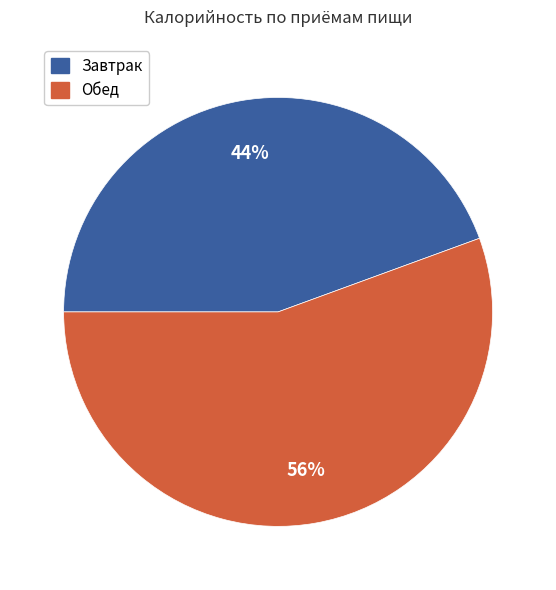

Is it true that Завтрак is 56% of the pie?

False